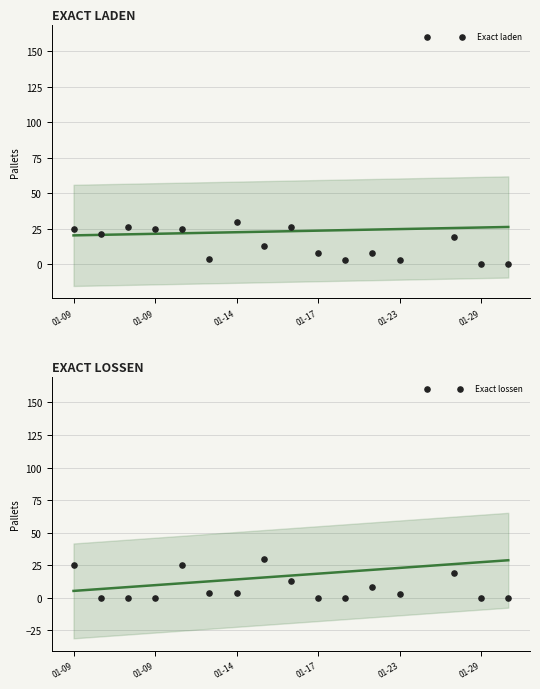

Is the value of Exact lossen at 01-09 greater than the value of Exact laden at 01-23?

Yes